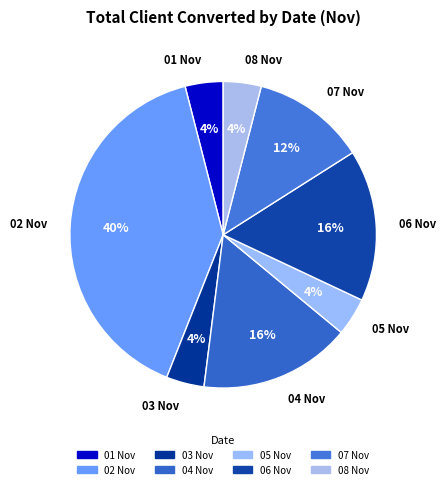

How many slices are in this pie chart?

8